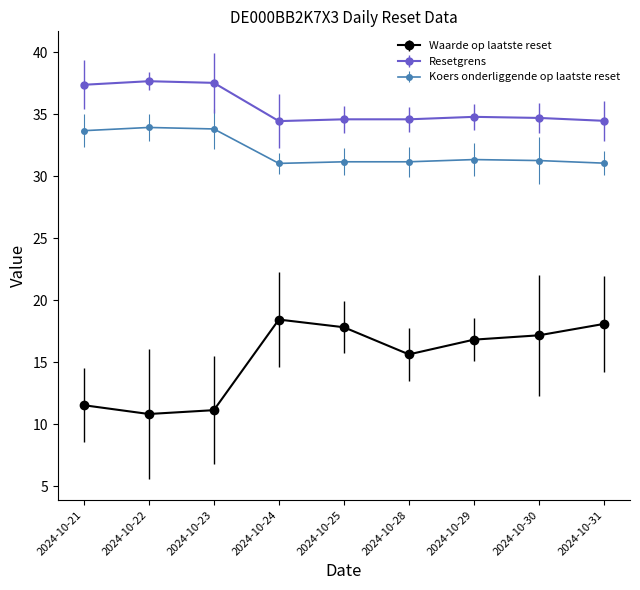

Which series changed the most between 2024-10-24 and 2024-10-28?

Waarde op laatste reset